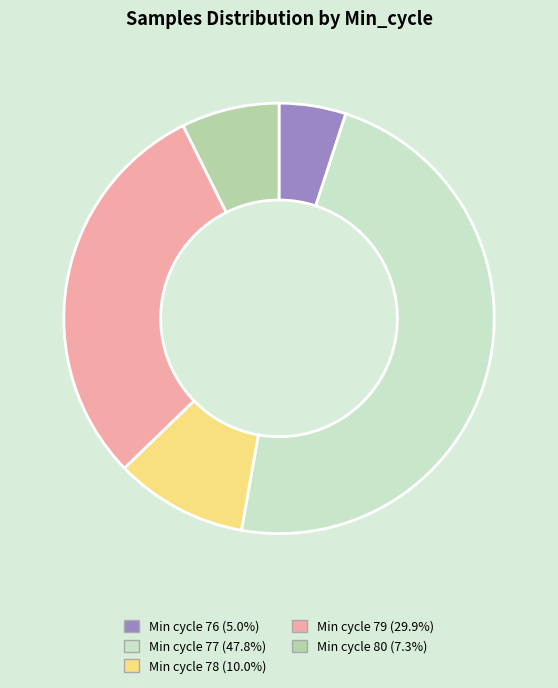

Is there any slice that represents more than half of the pie?

No